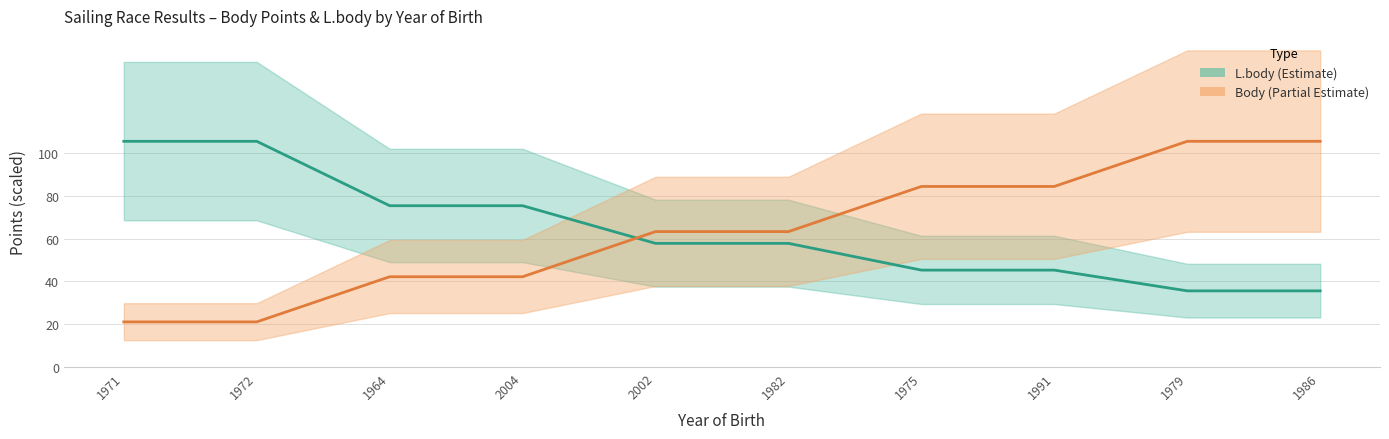

How many values in the L.body series are below 57?

4